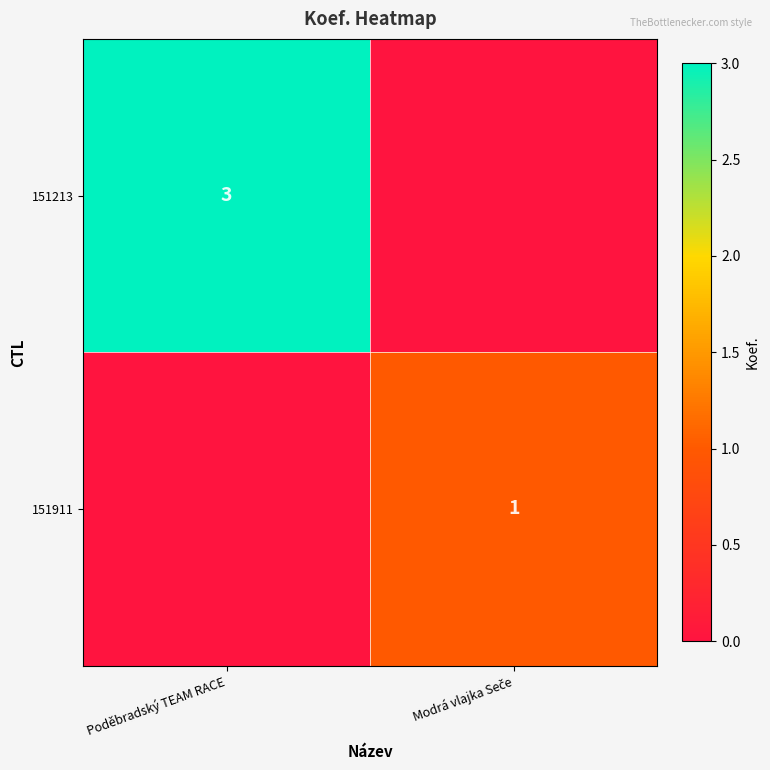

Is it true that 151213 equals 3 at Poděbradský TEAM RACE?

True